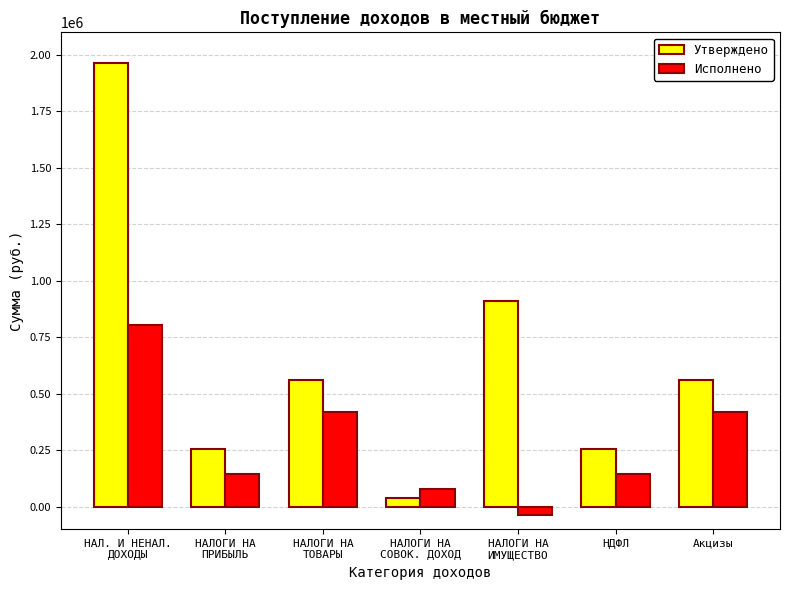

Is it true that Исполнено equals 804120.6 at НАЛ. И НЕНАЛ.
ДОХОДЫ?

True